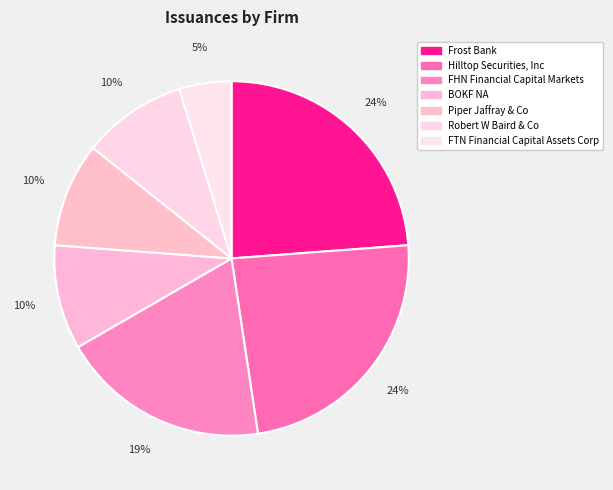

Count the number of slices in the pie.

7